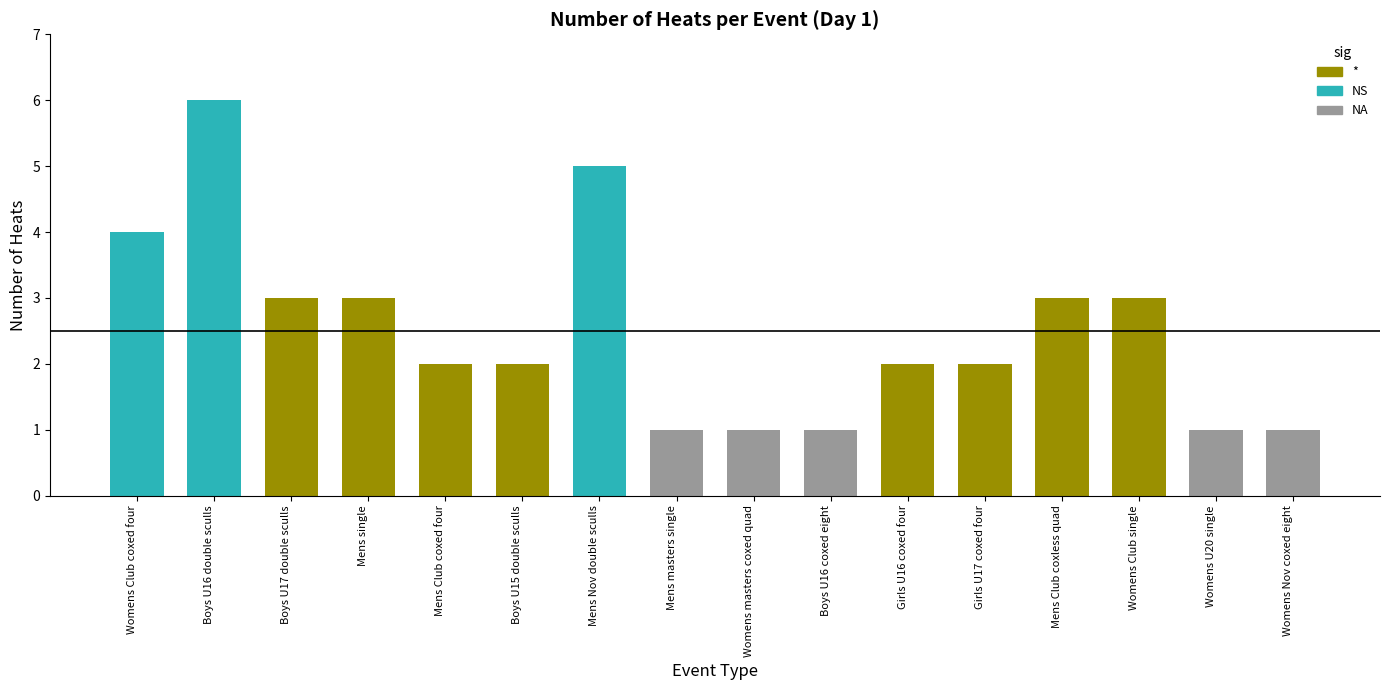

Reading left to right, extract all data points from this chart.

4	6	3	3	2	2	5	1	1	1	2	2	3	3	1	1